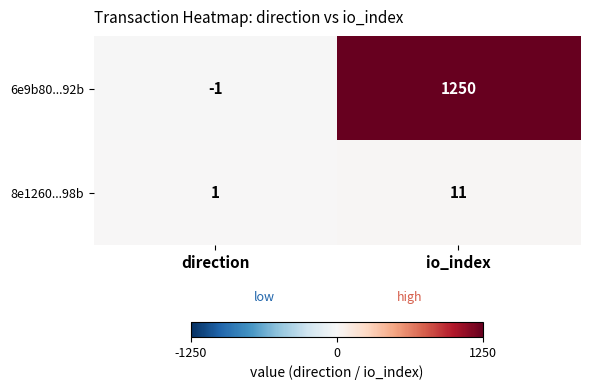

True or false: 8e1260...98b has a value of 1 at direction.

True